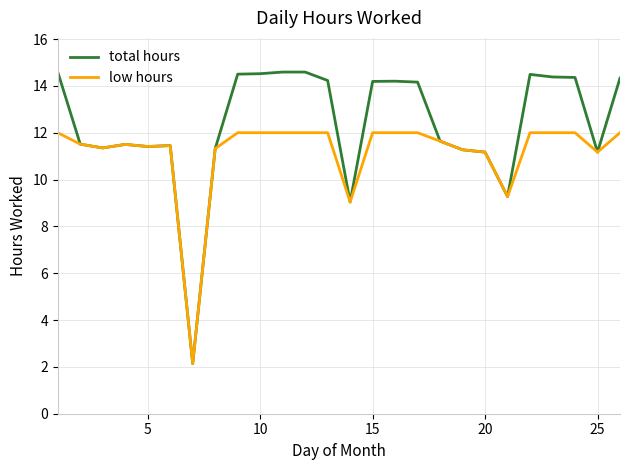

Which series has the largest range (max minus min)?

total hours